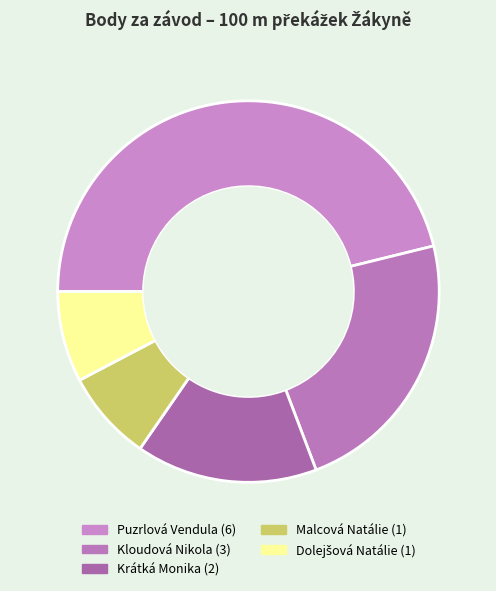

How many slices are in this pie chart?

5